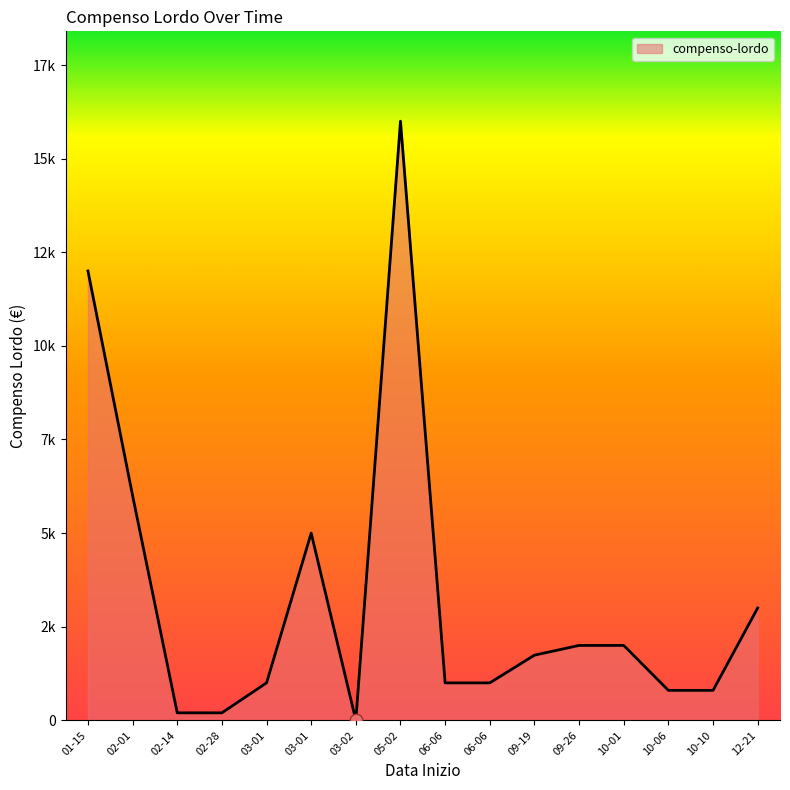

Does the chart have visible grid lines?

No